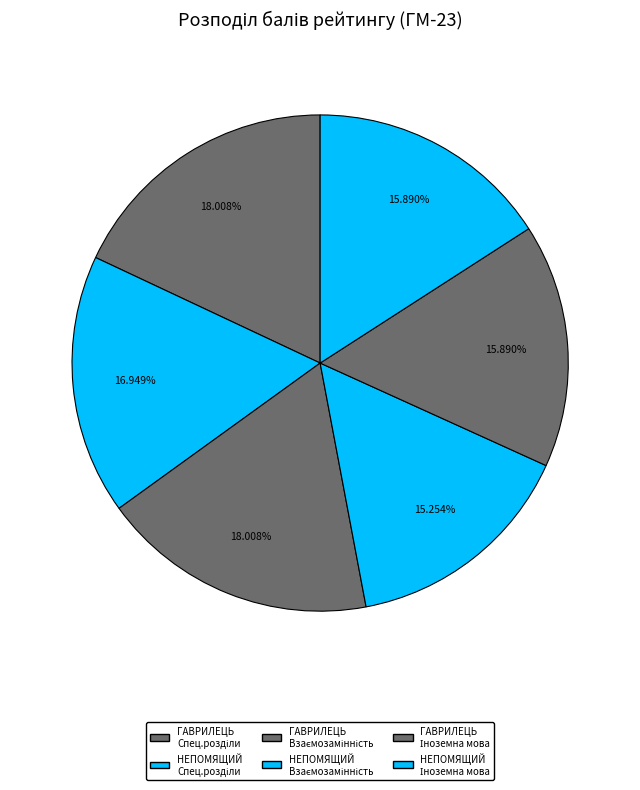

Count the number of slices in the pie.

6